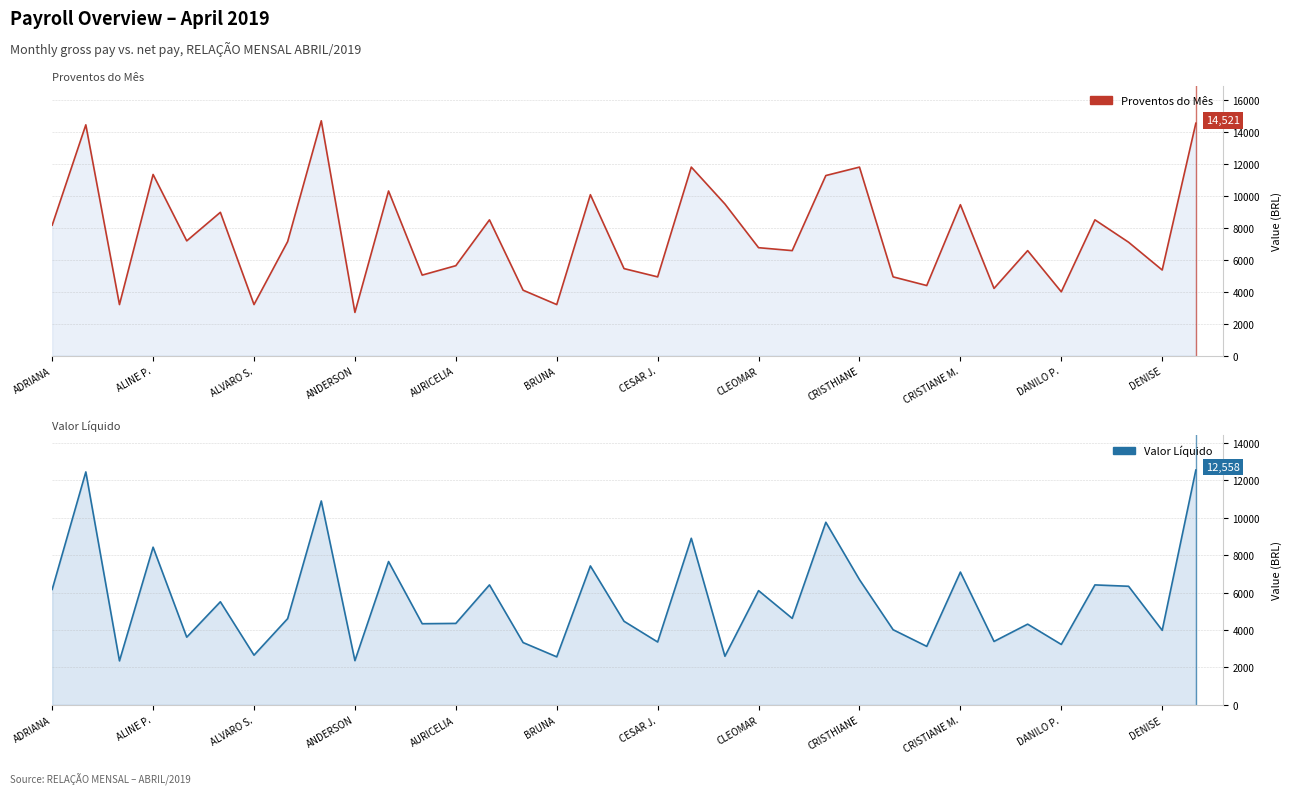

Which has a higher value, 13 or CRISTIANE M.?

13